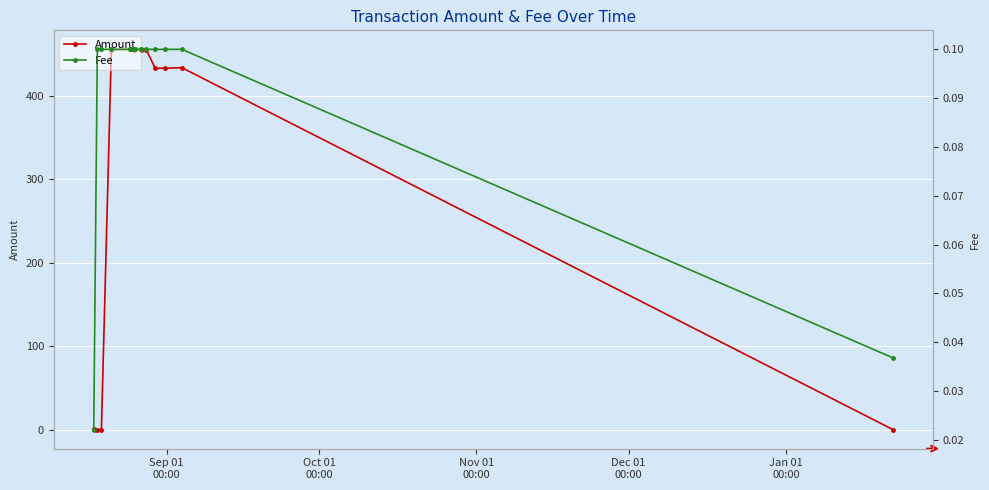

Reading left to right, transcribe all the data shown in this chart.

Amount: 1.0	0.0	0.0	455.4	455.6	455.5	455.4	455.5	455.4	455.4	455.4	432.8	433.0	433.6	0.0
Fee: 0.0	0.1	0.1	0.1	0.1	0.1	0.1	0.1	0.1	0.1	0.1	0.1	0.1	0.1	0.0